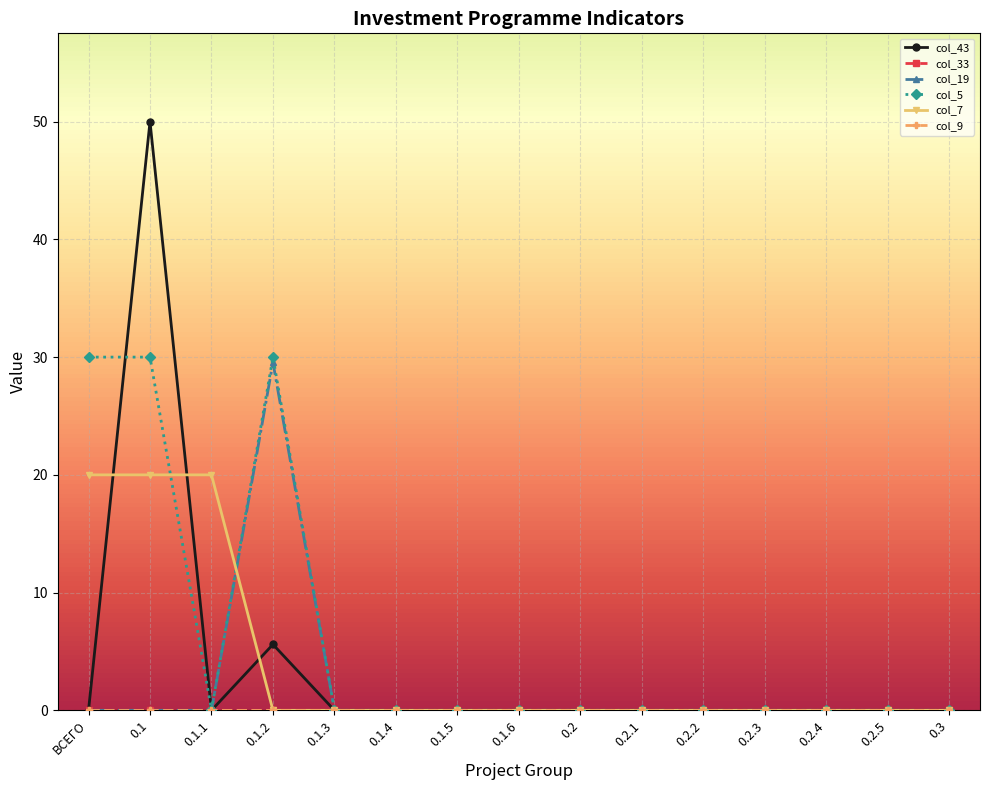

Is this an area chart (filled region under the line)?

No